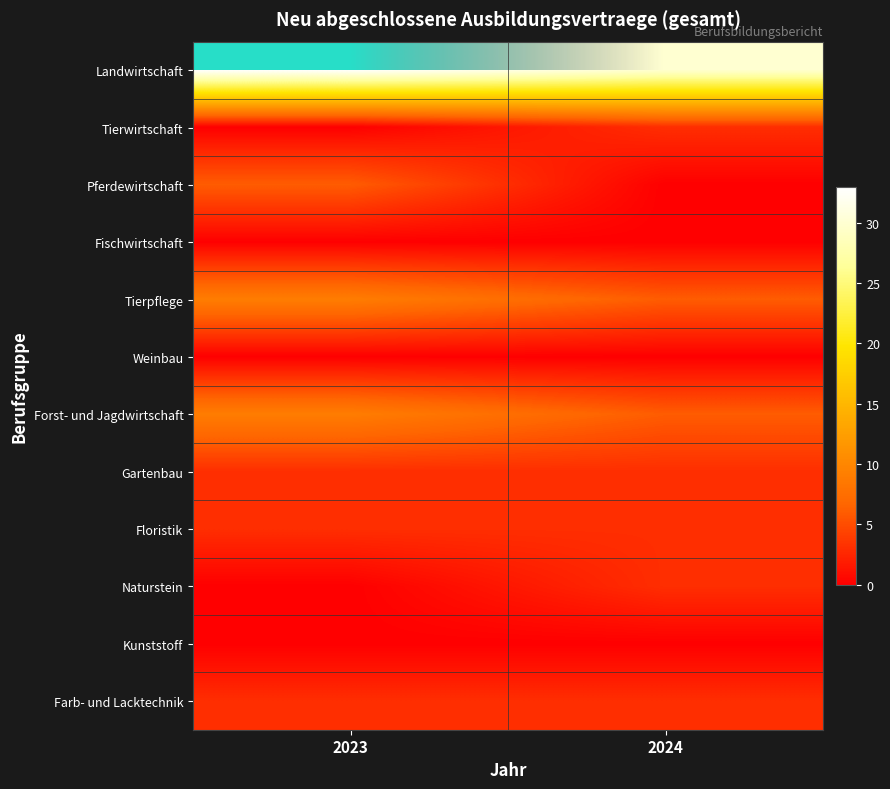

Which series changed the most between 2023 and 2024?

Landwirtschaft